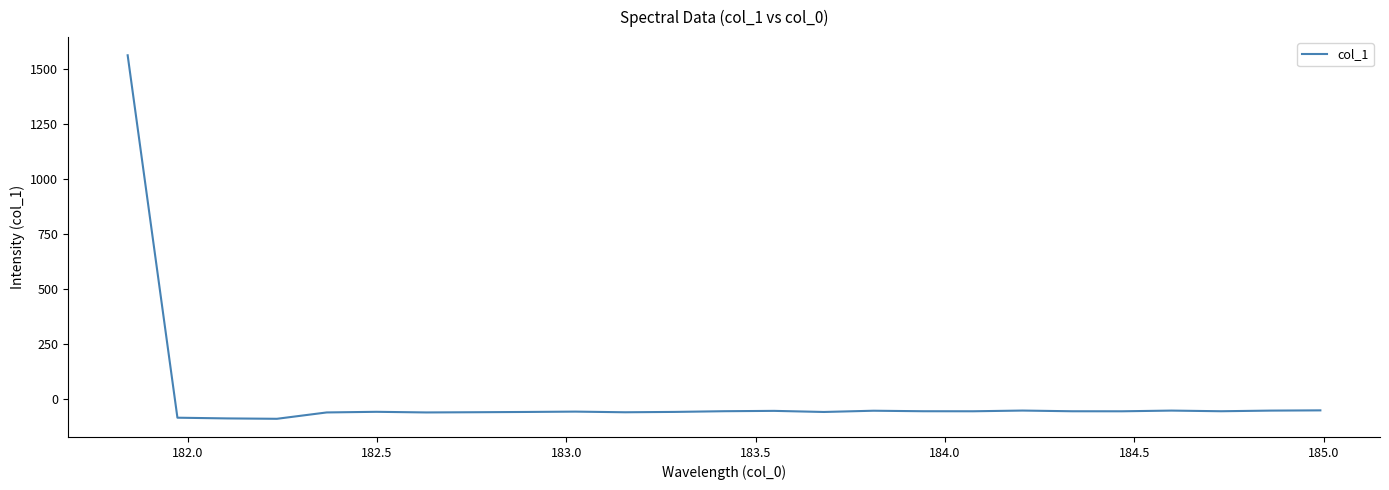

What is the minimum value shown in the chart?

-91.1